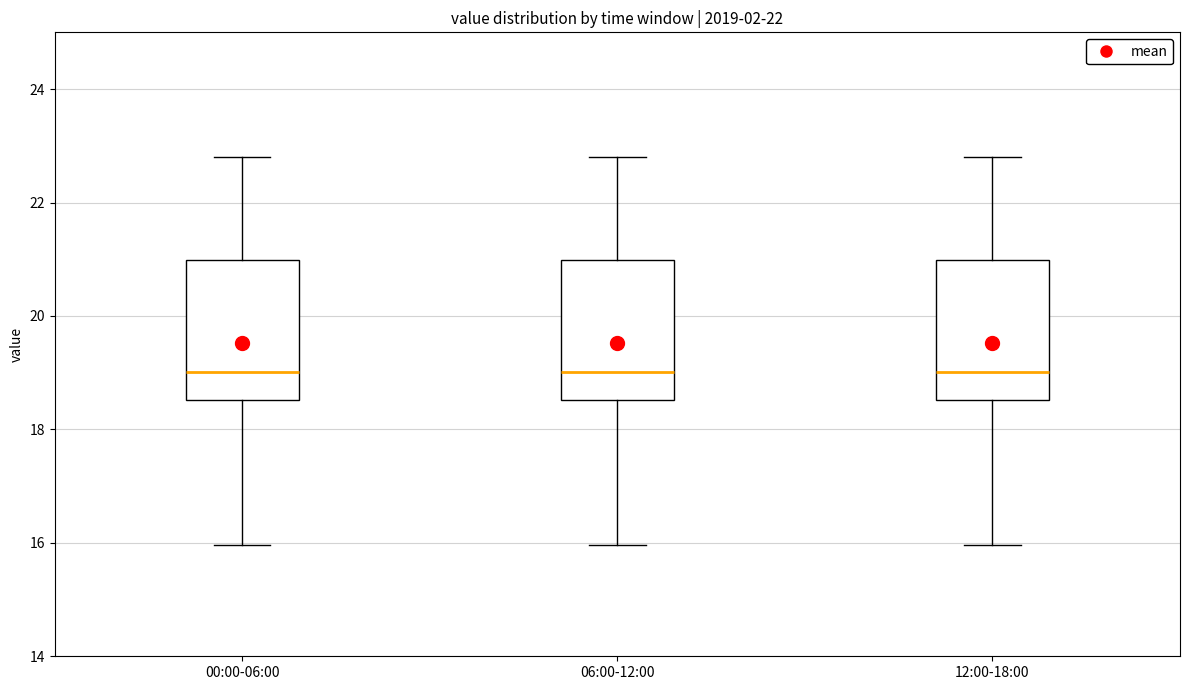

Reading left to right, read every box against the y-axis: the position of its median line, the range the box covers, and the ends of its whiskers. The values are not printed on the chart, so give them approximately, as read against the axis.

00:00-06:00: median 19.0, box 18.6 to 21.0, whiskers 16.0 to 22.8
06:00-12:00: median 19.0, box 18.6 to 21.0, whiskers 16.0 to 22.8
12:00-18:00: median 19.0, box 18.6 to 21.0, whiskers 16.0 to 22.8